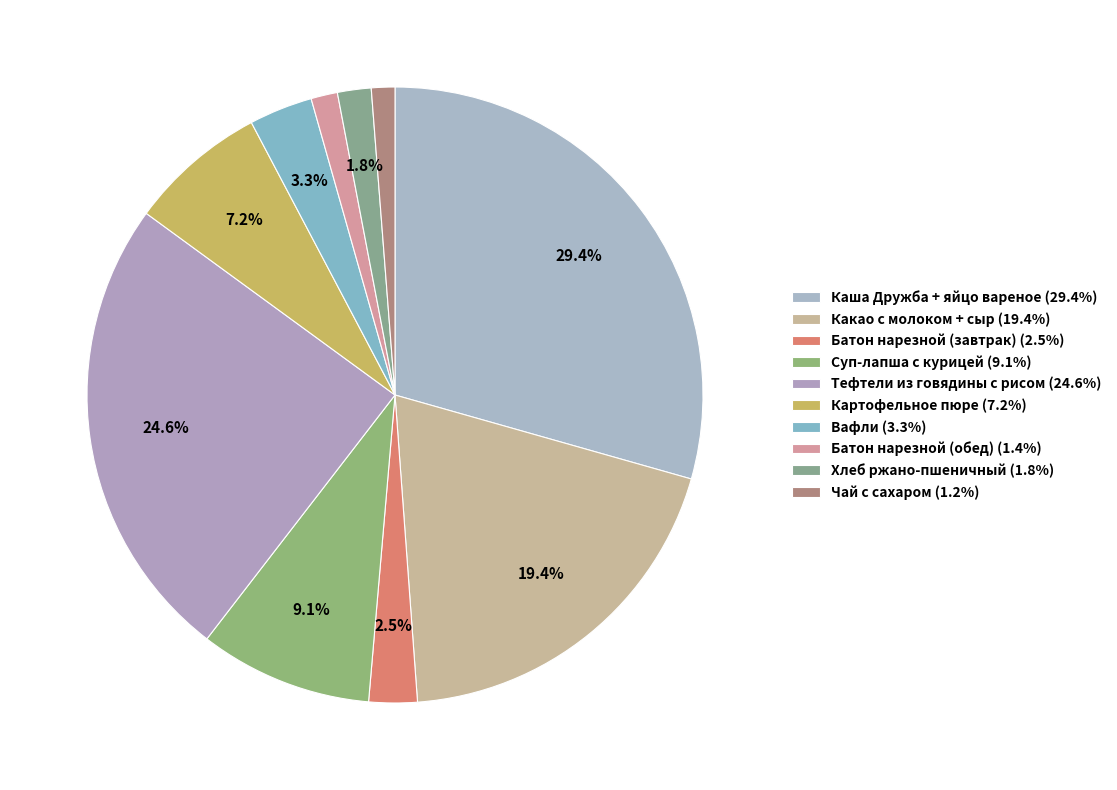

How many slices are in this pie chart?

10